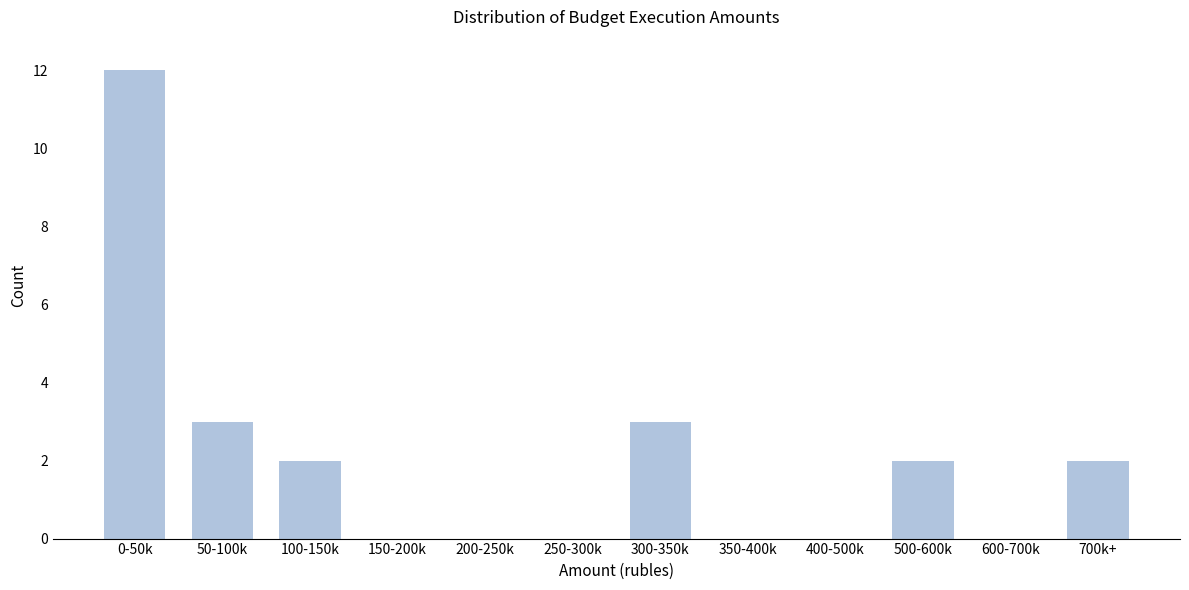

Reading left to right, transcribe all the data shown in this chart.

0-50k=12	50-100k=3	100-150k=2	150-200k=0	200-250k=0	250-300k=0	300-350k=3	350-400k=0	400-500k=0	500-600k=2	600-700k=0	700k+=2